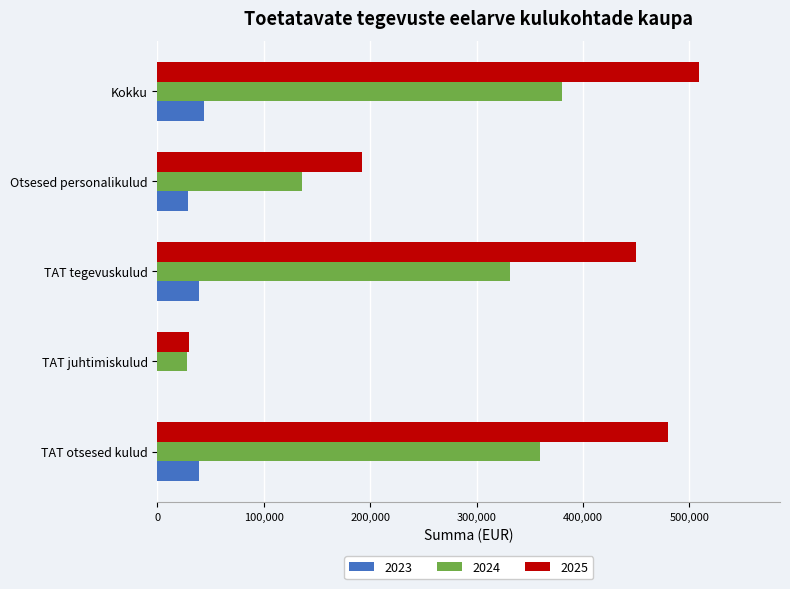

Where is 2024 nearest to the value 203900?

Otsesed personalikulud